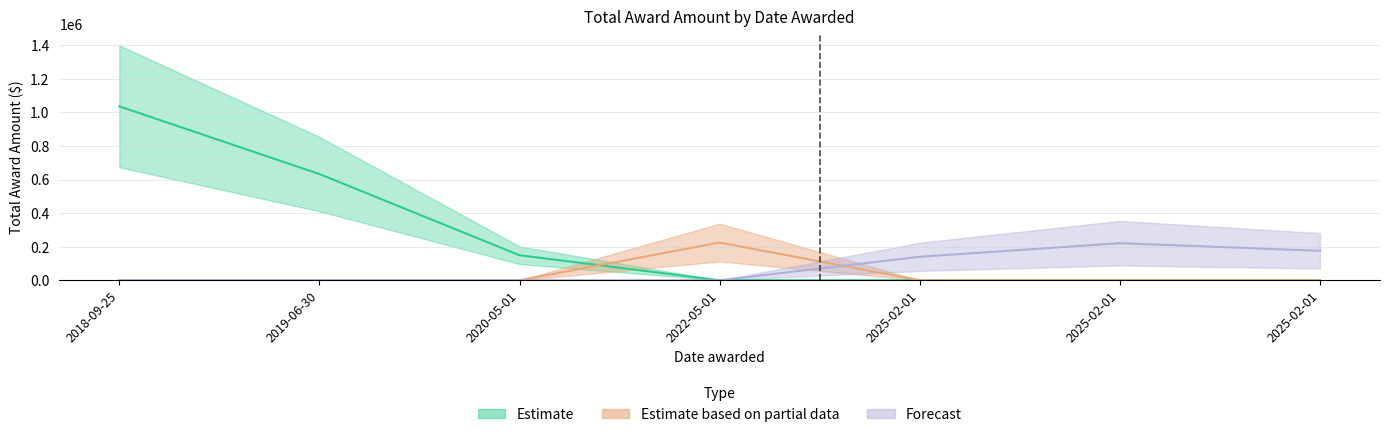

What is the label of the 4th point from the left?

2022-05-01